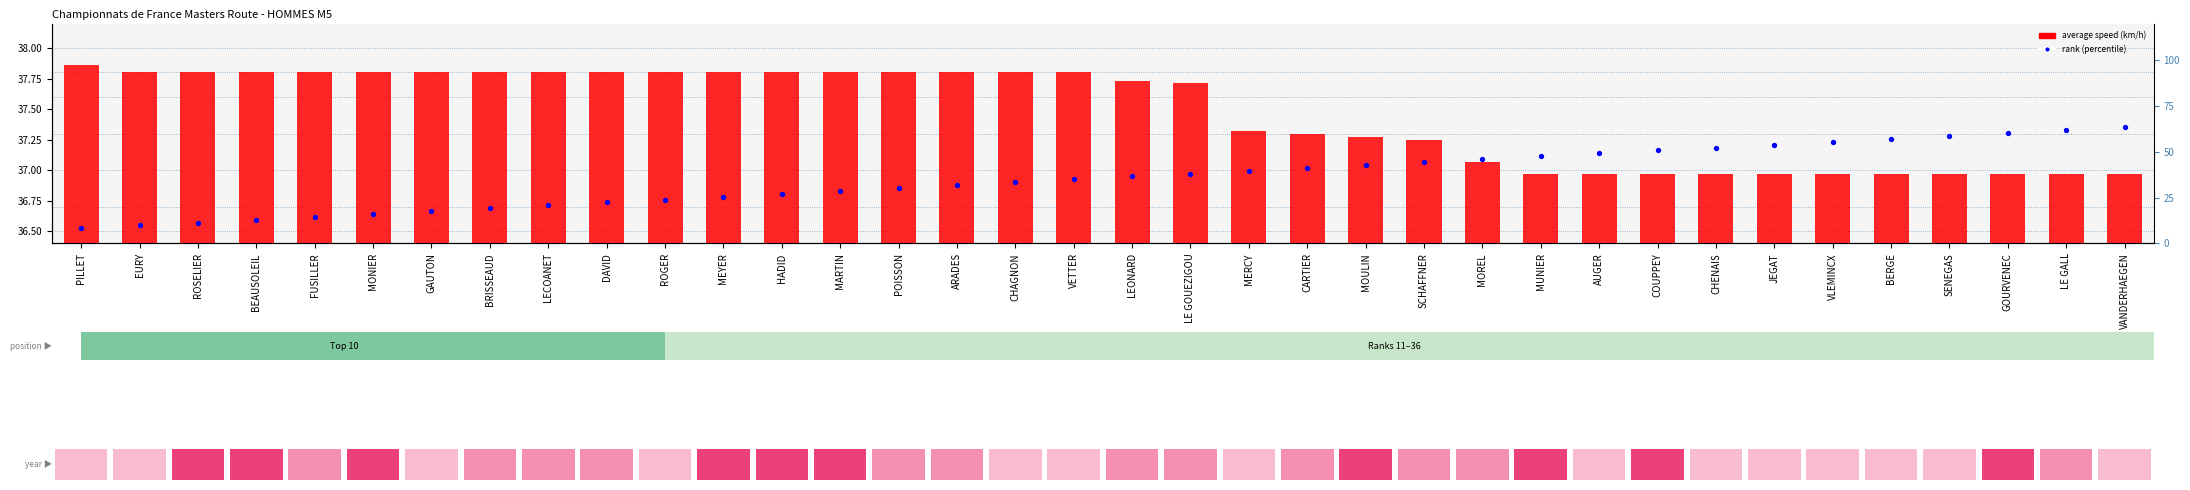

Which series reaches the maximum Y coordinate?

Average Speed (km/h)